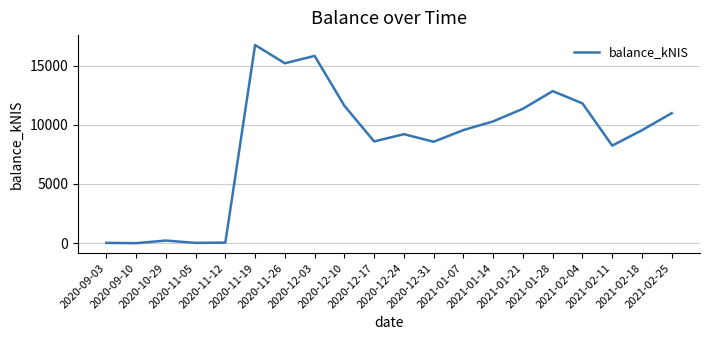

What is the difference between the values at 2020-09-10 and 2020-12-10?

11603.2